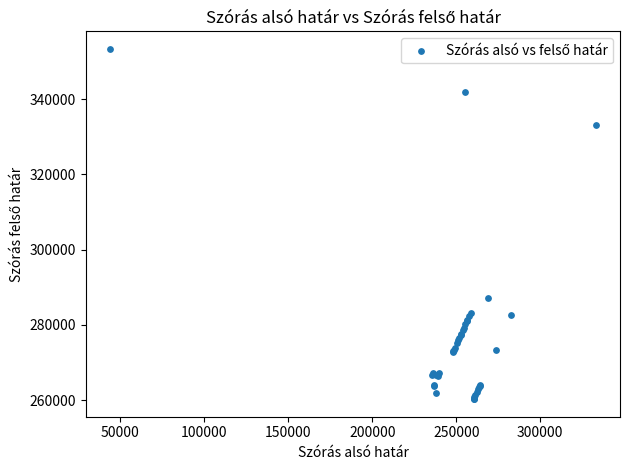

What Y value in the scatter plot is closest to 306813?

287240